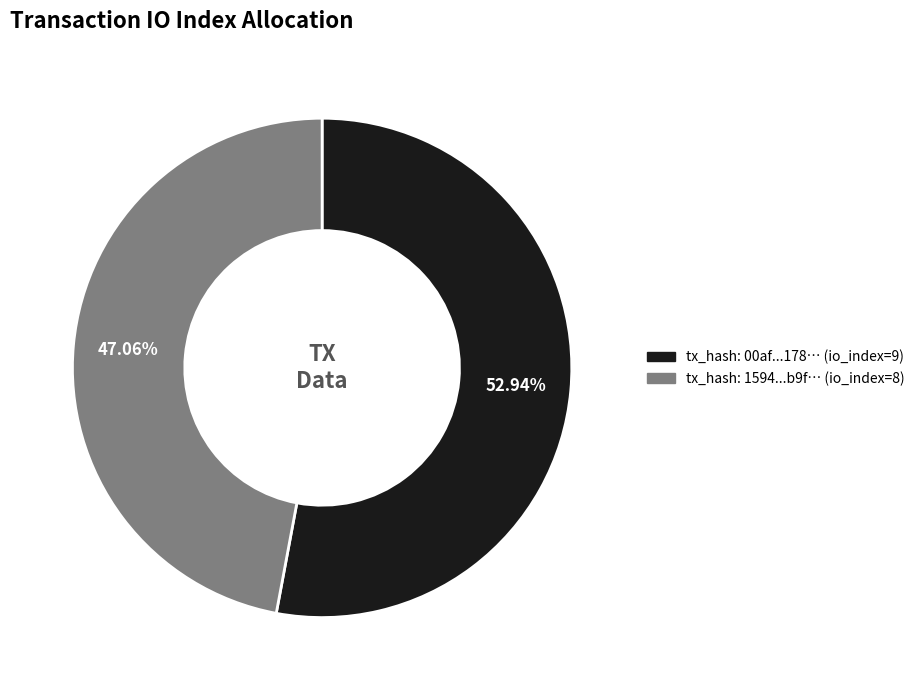

Is there a majority slice in this chart?

Yes